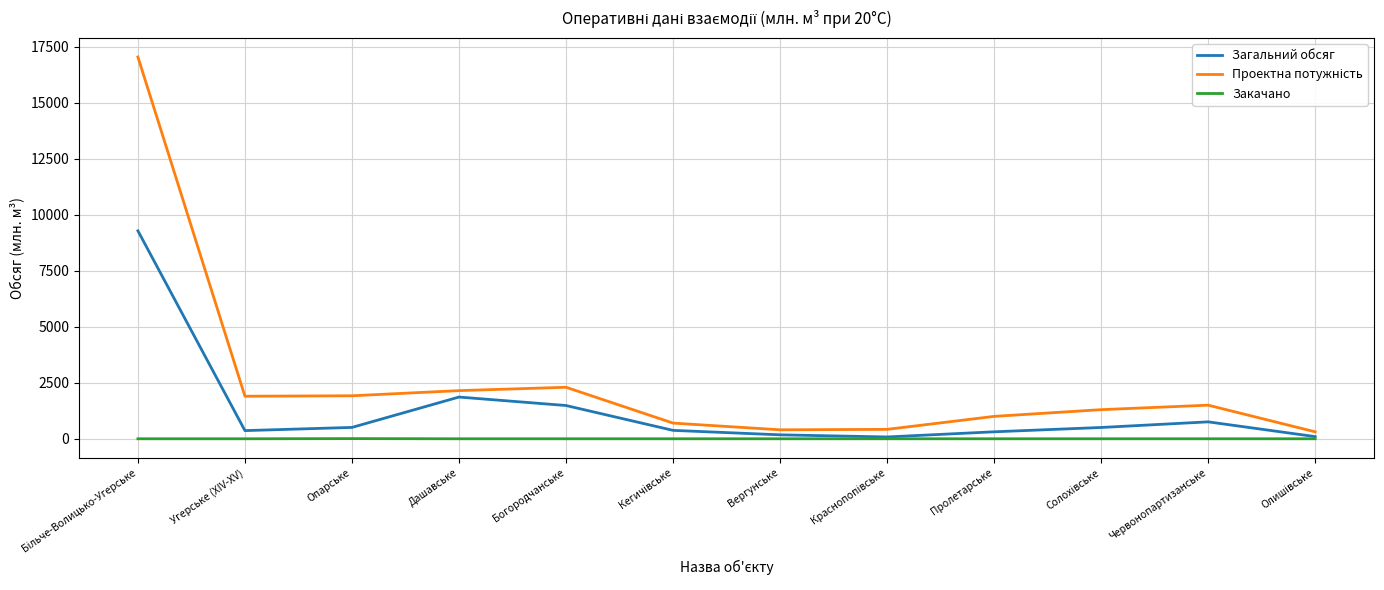

What is the difference between the highest and lowest values at Богородчанське?

2300.0